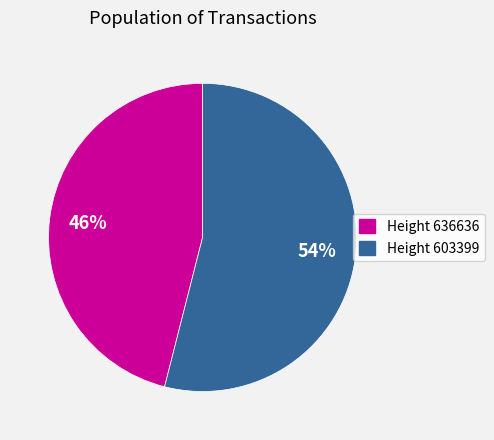

What is the smallest slice in the pie chart?

Height 636636